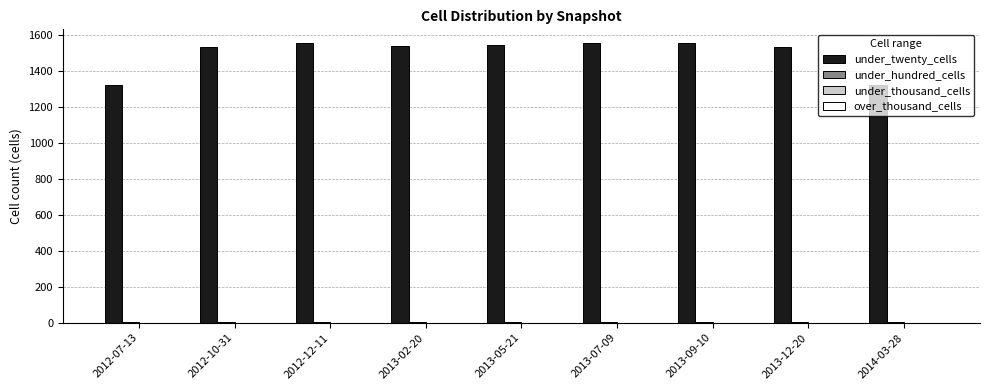

Which series has the largest total across all categories?

under_twenty_cells